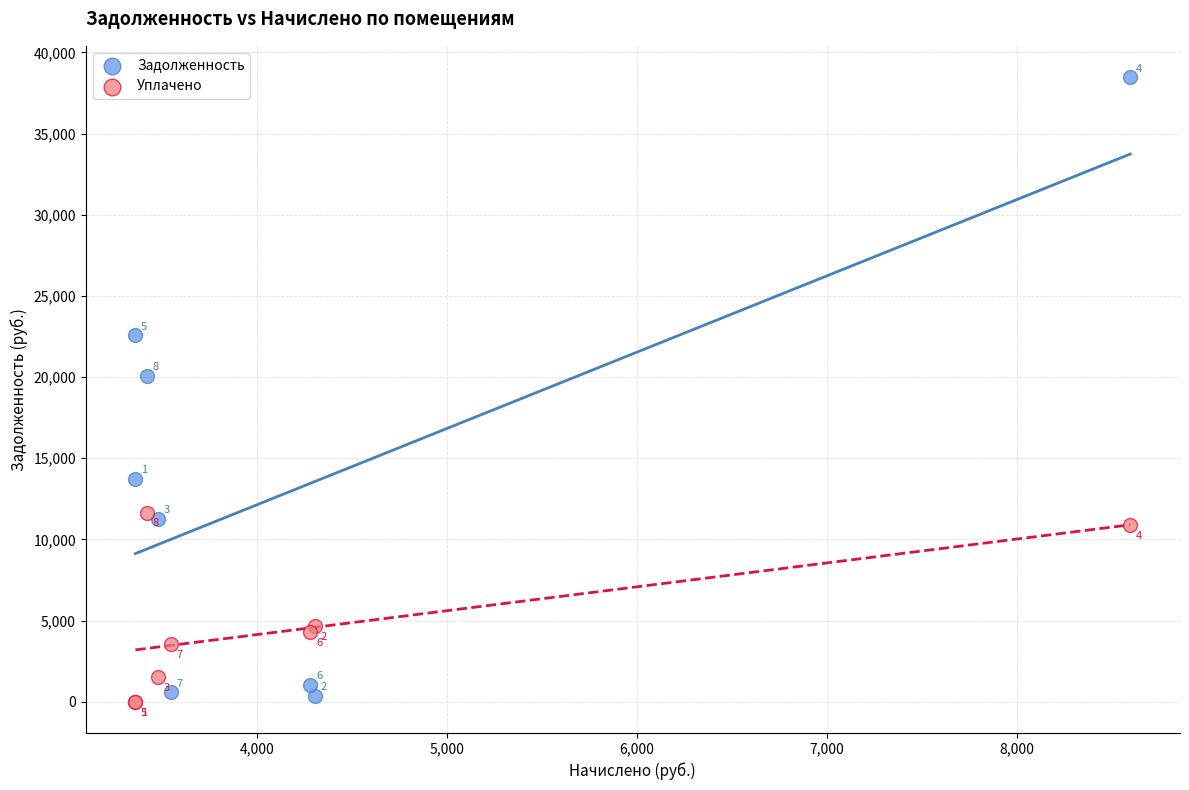

In the Уплачено series, what Y value is closest to 5826?

4666.0